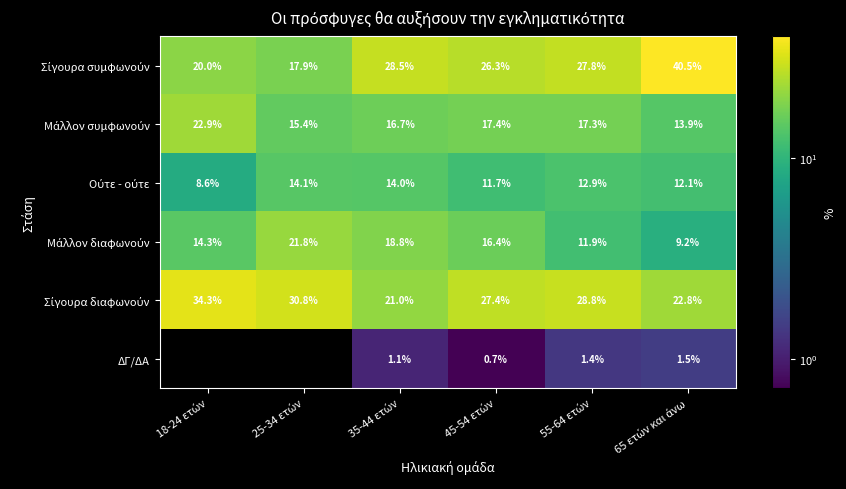

At which label does Μάλλον συμφωνούν first exceed 17?

18-24 ετών